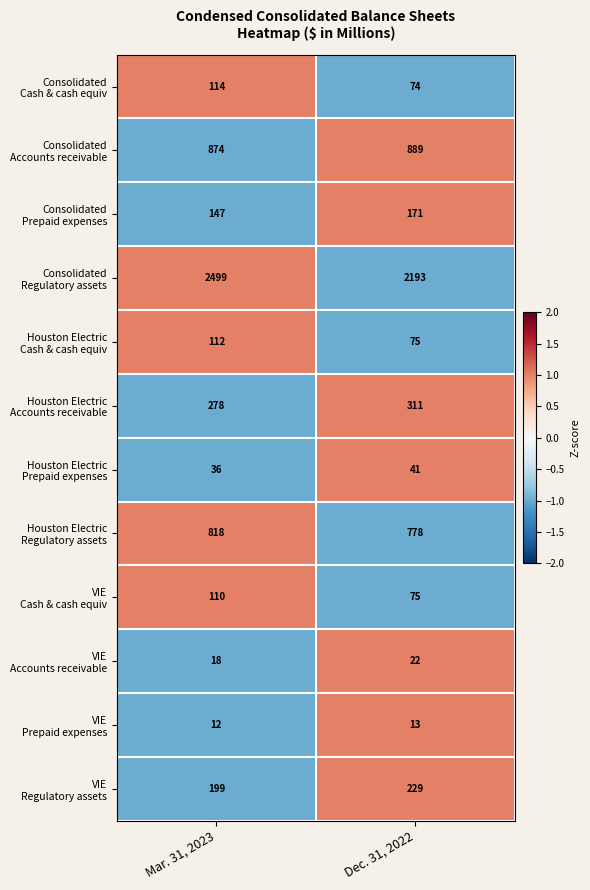

What is the total value across all series at Mar. 31, 2023?

5217